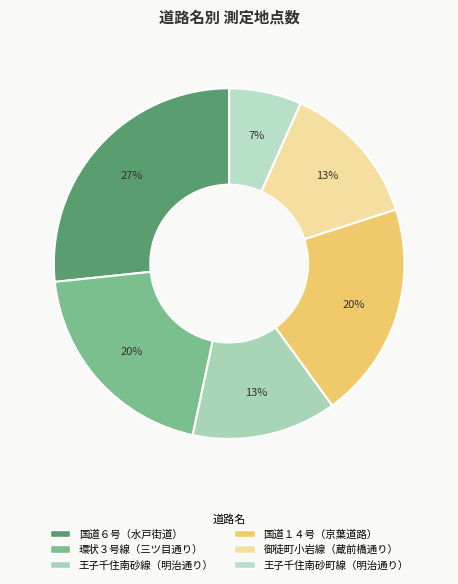

Count the number of slices in the pie.

6